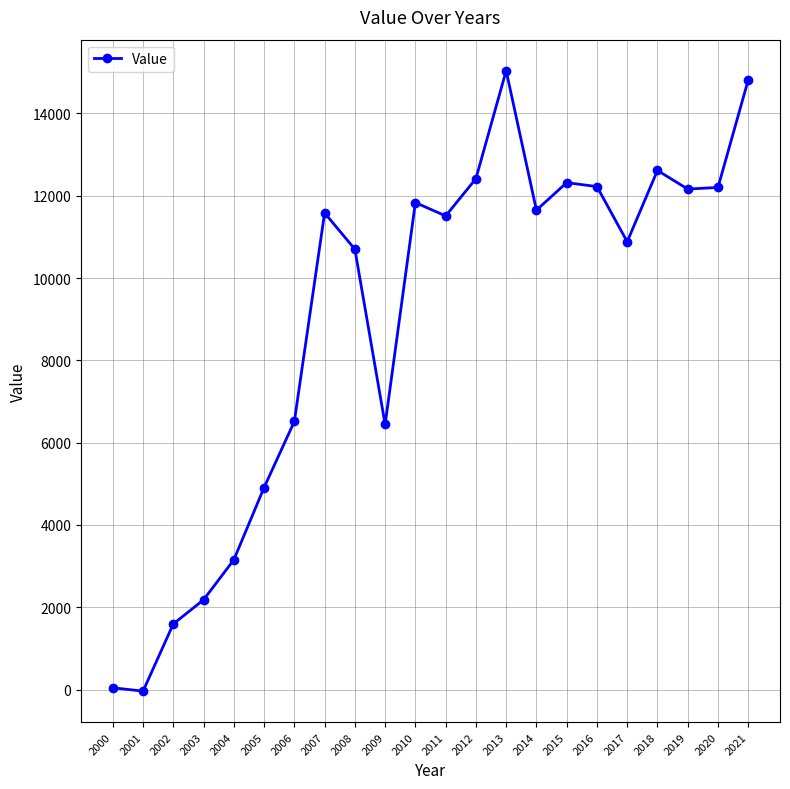

What is the approximate value at 2015?

12318.2